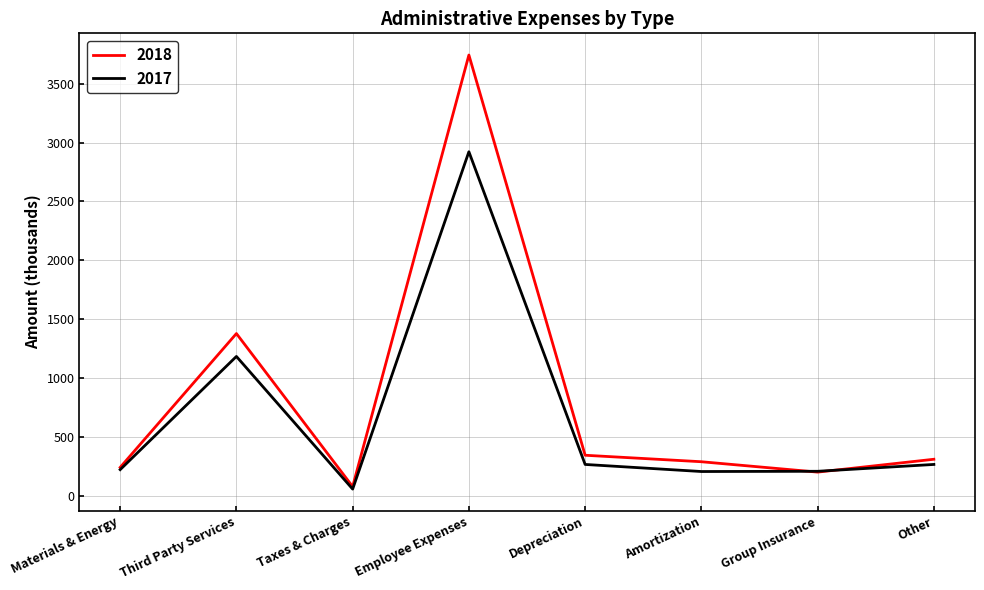

At which category does 2018 reach its first local peak?

Third Party Services